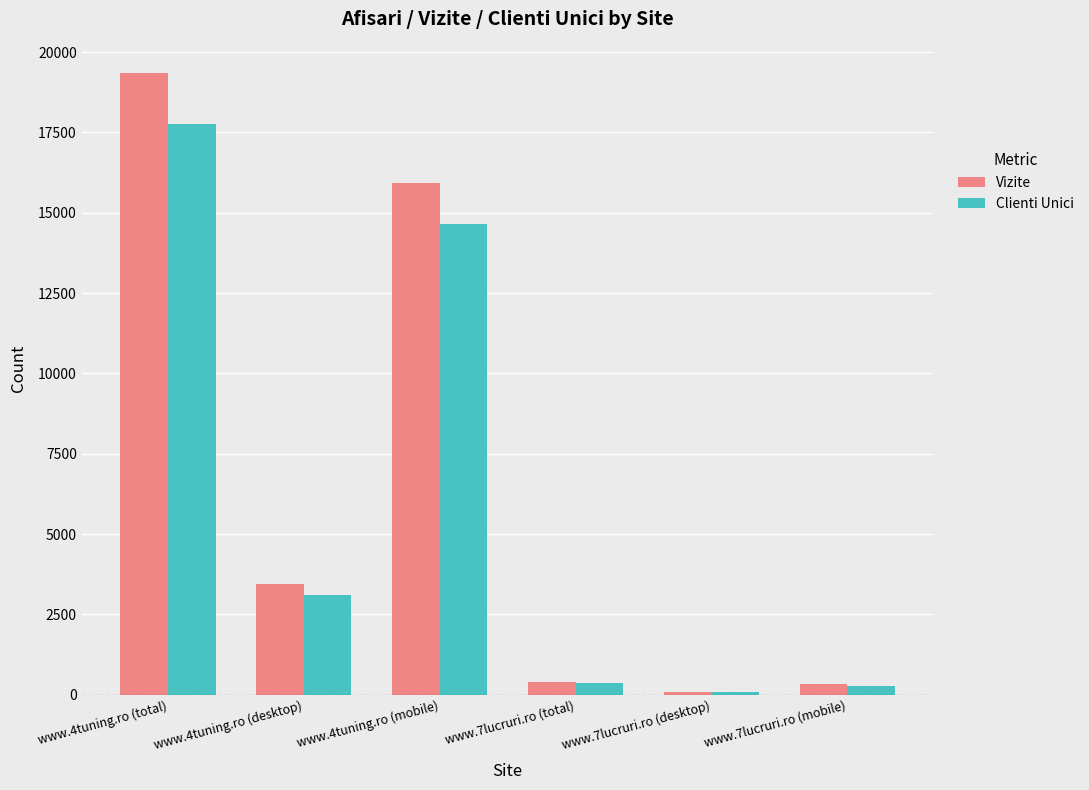

Rank the series at www.4tuning.ro (mobile) from highest to lowest value.

Vizite, Clienti Unici